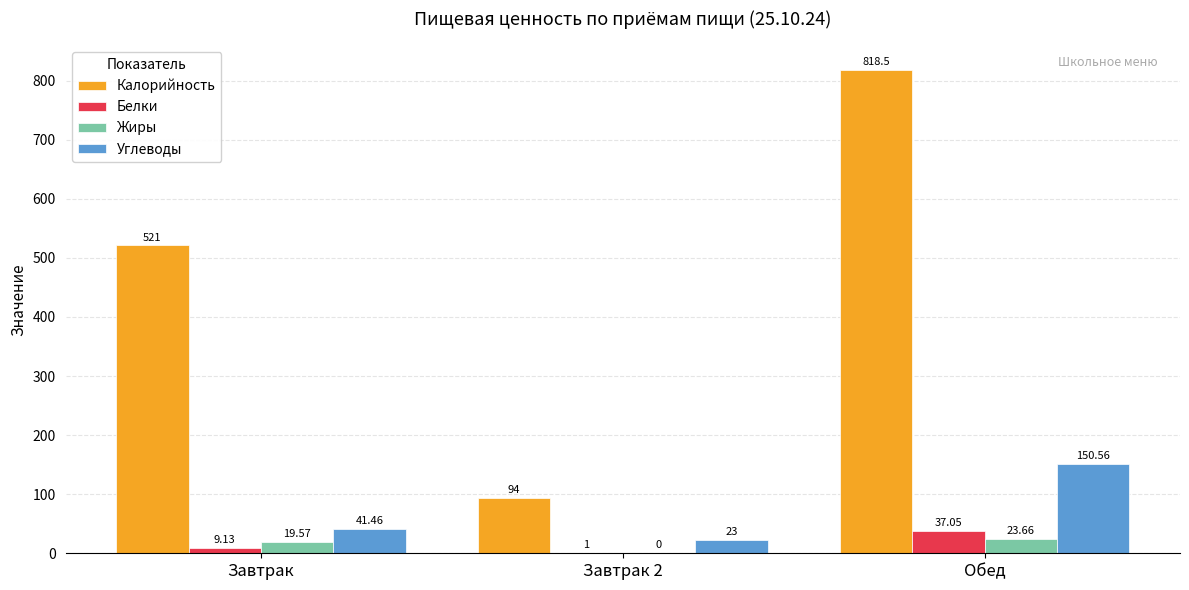

Where does the Жиры series first go above 19?

Завтрак